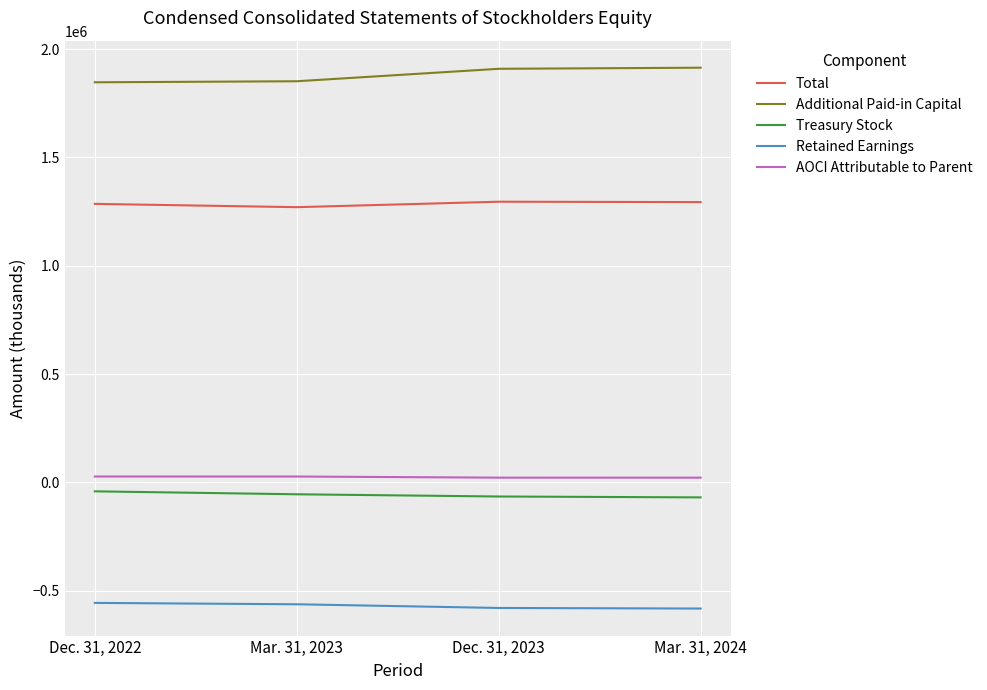

True or false: Retained Earnings and Additional Paid-in Capital cross at least once.

False